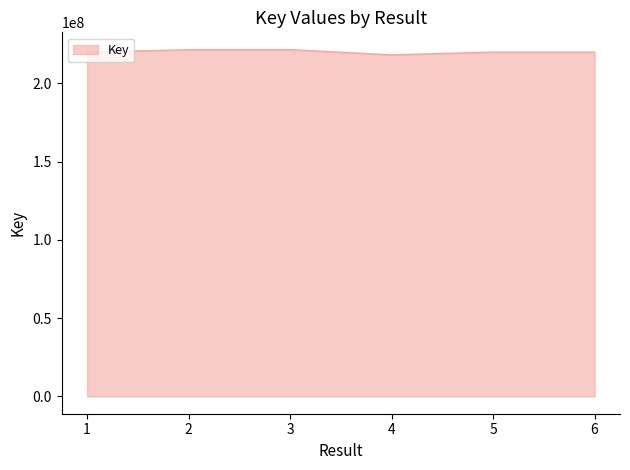

What is the average value?

220151956